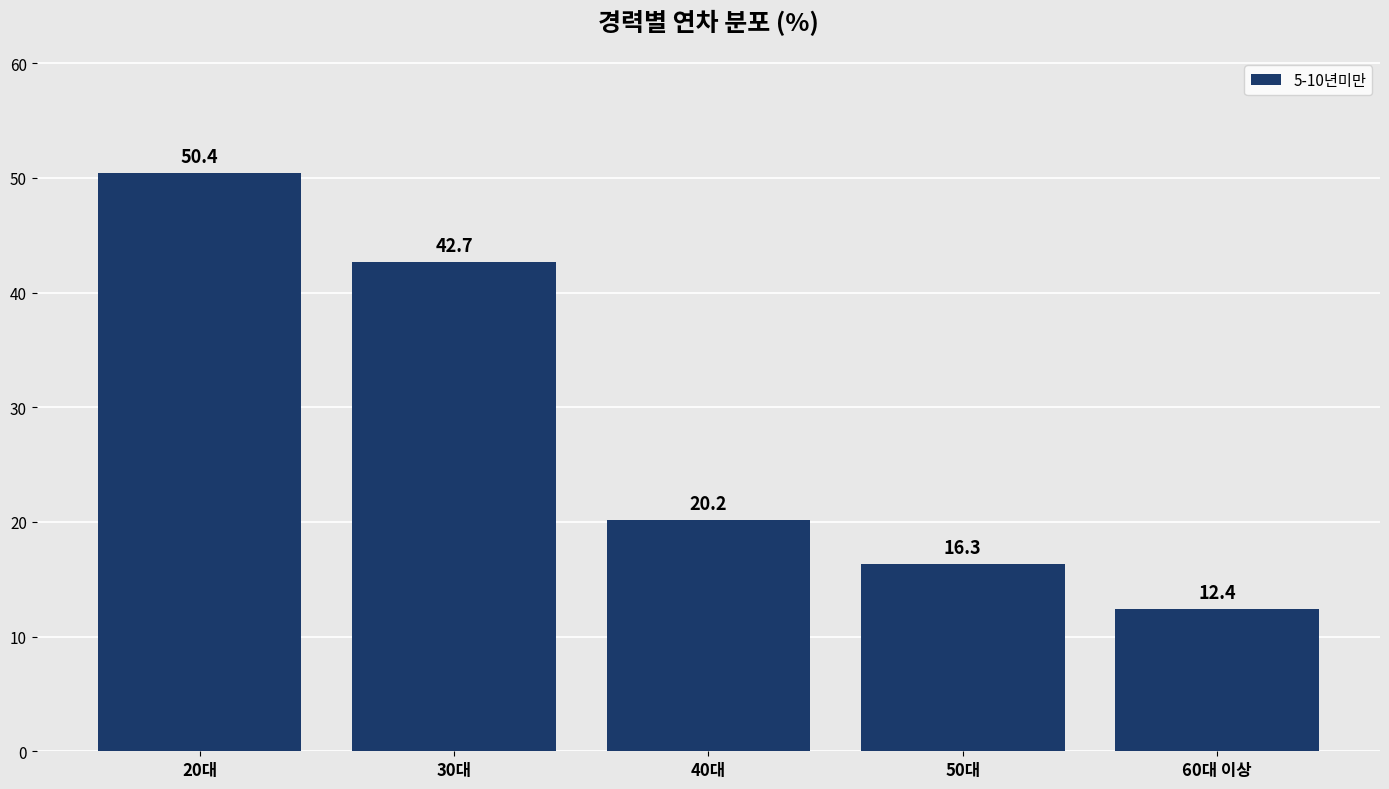

Count the number of data series in this chart.

1